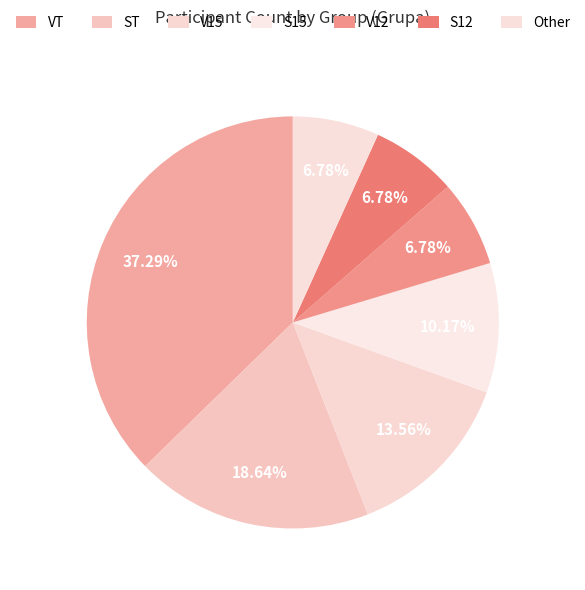

The V15 slice represents 14% of the pie. True or false?

True